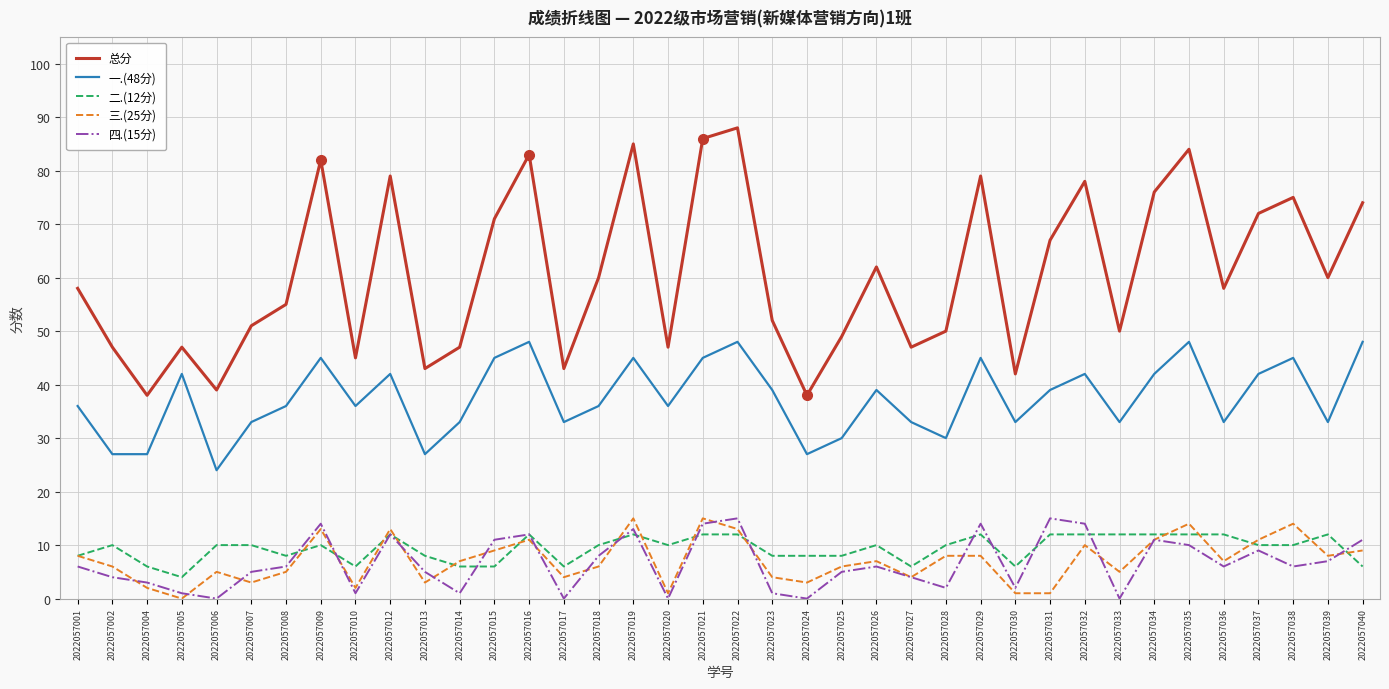

Which series changed the most between 2022057004 and 2022057012?

总分